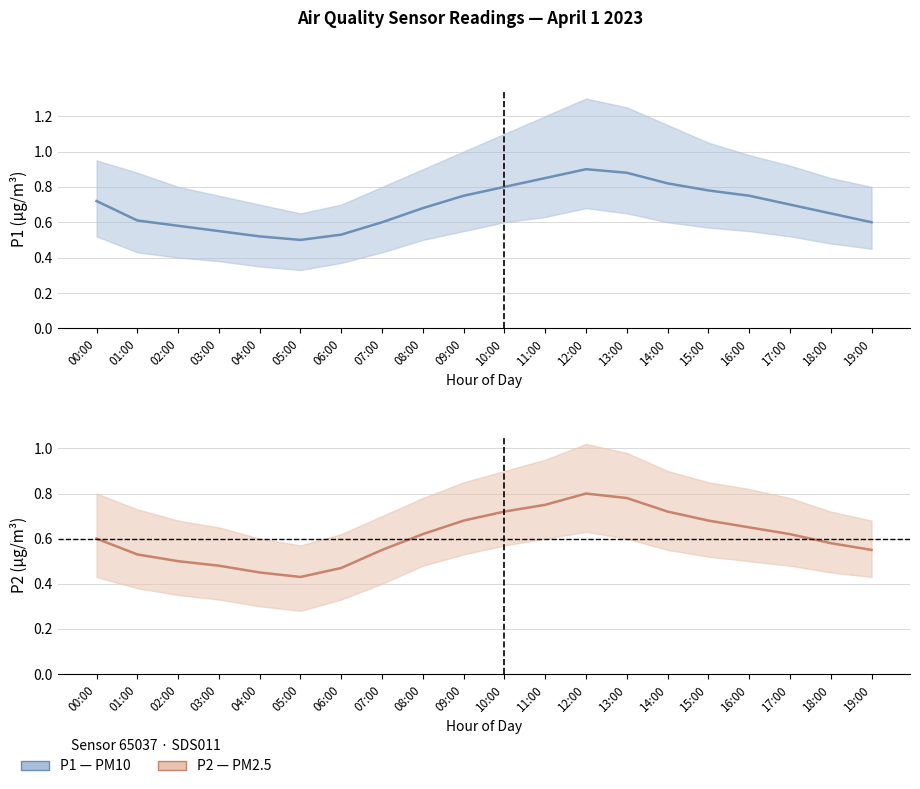

Where is P2 nearest to the value 0?

05:00